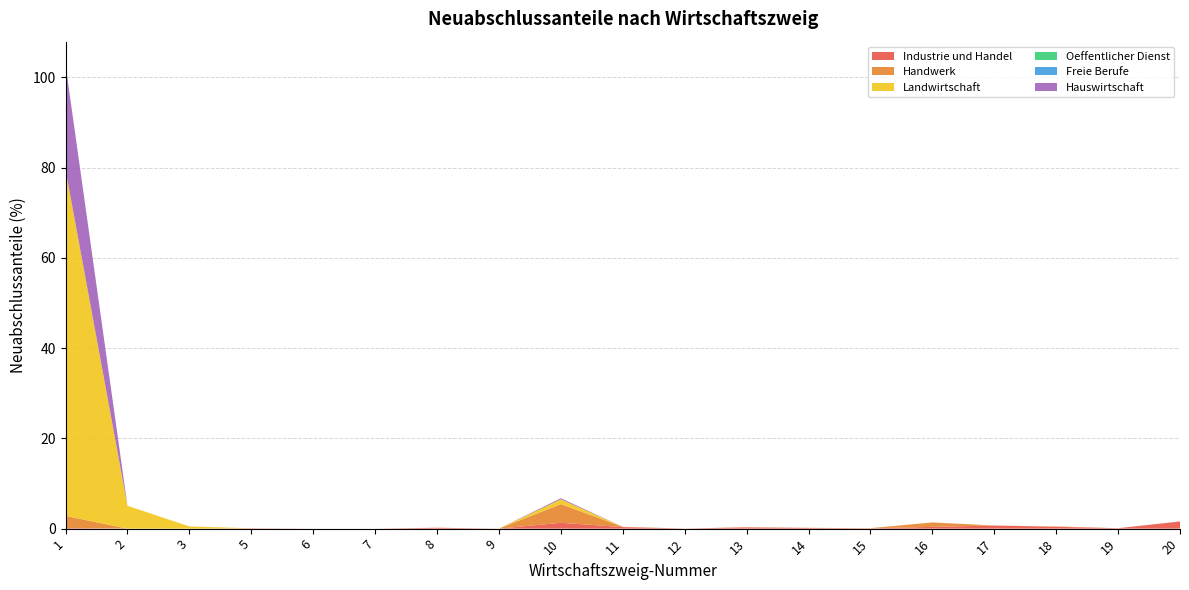

Reading right to left, transcribe all the data shown in this chart.

Industrie und Handel: 20=1.6	19=0.1	18=0.4	17=0.7	16=0.4	15=0.1	14=0.2	13=0.3	12=0.0	11=0.3	10=1.3	9=0.0	8=0.2	7=0.0	6=0.0	5=0.1	3=0.0	2=0.0	1=0.1
Handwerk: 20=0.0	19=0.0	18=0.1	17=0.0	16=1.0	15=0.0	14=0.0	13=0.0	12=0.0	11=0.1	10=4.1	9=0.0	8=0.0	7=0.0	6=0.0	5=0.0	3=0.0	2=0.0	1=2.7
Landwirtschaft: 20=0.0	19=0.0	18=0.0	17=0.0	16=0.0	15=0.0	14=0.0	13=0.0	12=0.0	11=0.0	10=1.1	9=0.0	8=0.0	7=0.0	6=0.0	5=0.0	3=0.5	2=5.1	1=76.7
Oeffentlicher Dienst: 20=0.0	19=0.0	18=0.0	17=0.0	16=0.0	15=0.0	14=0.0	13=0.0	12=0.0	11=0.0	10=0.0	9=0.0	8=0.0	7=0.0	6=0.0	5=0.0	3=0.0	2=0.0	1=0.0
Freie Berufe: 20=0.0	19=0.0	18=0.0	17=0.0	16=0.0	15=0.0	14=0.0	13=0.0	12=0.0	11=0.0	10=0.0	9=0.0	8=0.0	7=0.0	6=0.0	5=0.0	3=0.0	2=0.0	1=0.0
Hauswirtschaft: 20=0.0	19=0.0	18=0.0	17=0.0	16=0.0	15=0.0	14=0.0	13=0.0	12=0.0	11=0.0	10=0.2	9=0.0	8=0.0	7=0.0	6=0.0	5=0.0	3=0.0	2=0.0	1=23.2